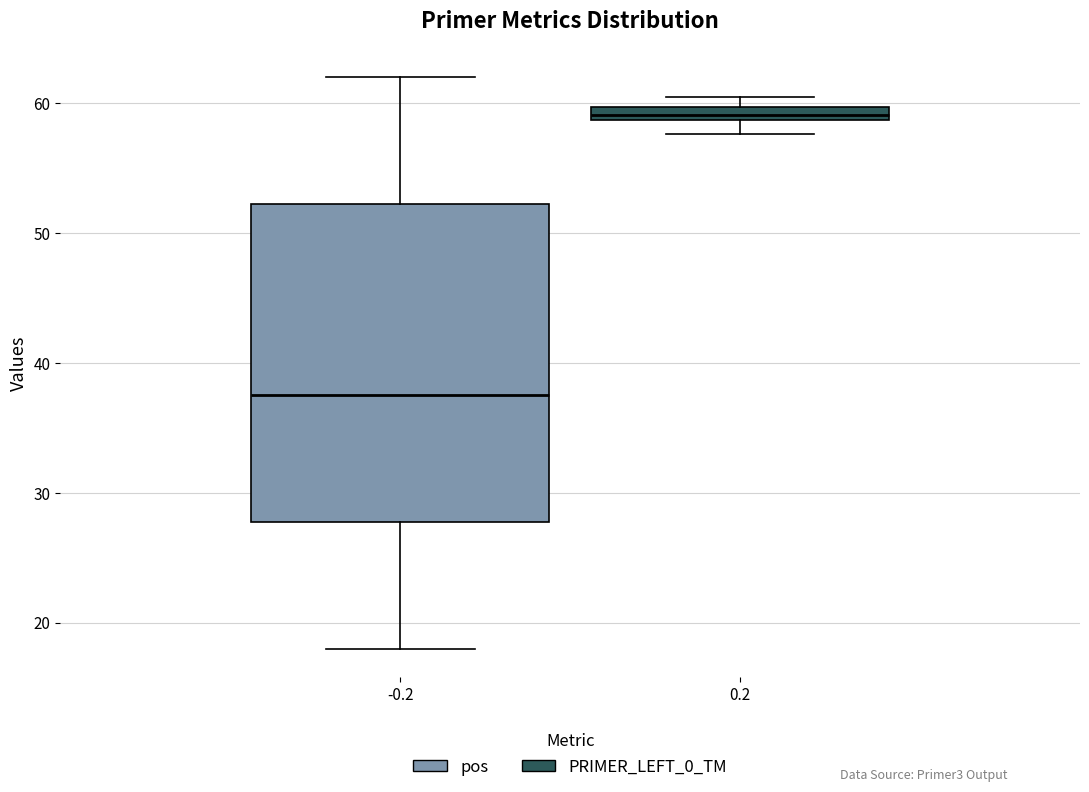

Comparing the boxes themselves (not the whiskers), which one is the tallest?

-0.2